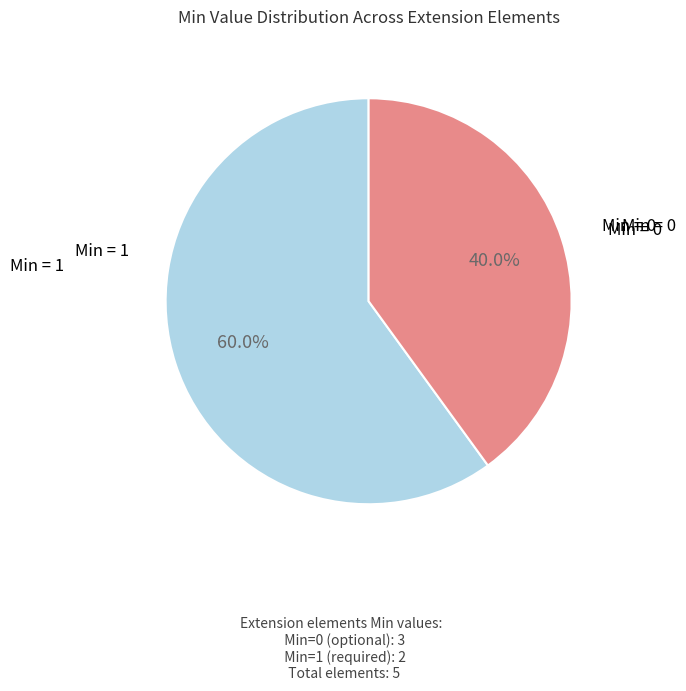

Does any single category account for the majority?

Yes